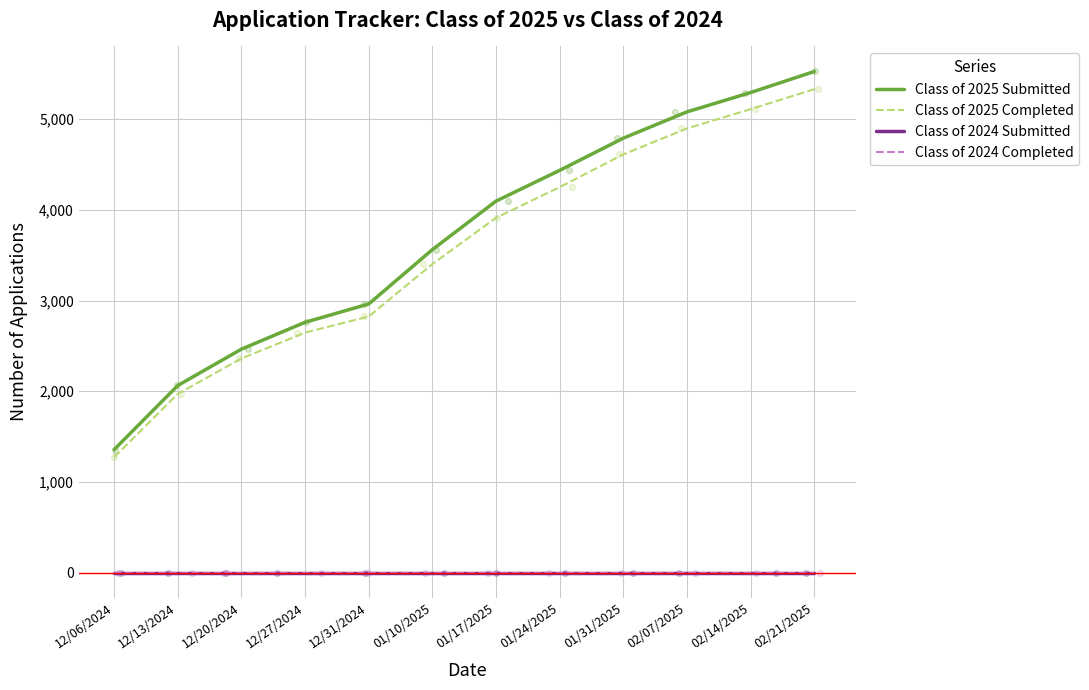

Is the value of Class of 2025 Submitted at 12/31/2024 greater than the value of Class of 2025 Completed at 12/06/2024?

Yes